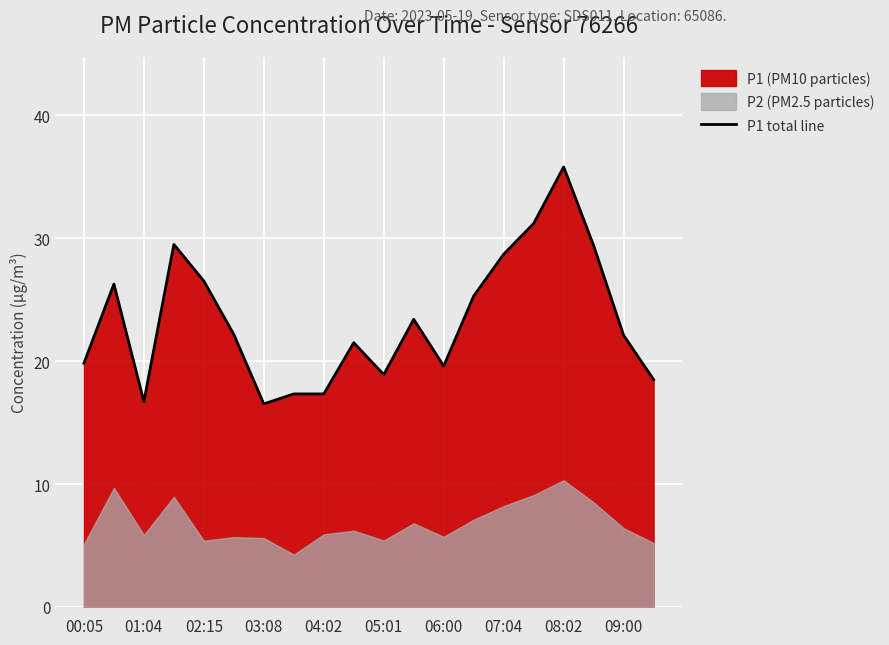

The P1 total line series shows 35.8 at 08:02. True or false?

True